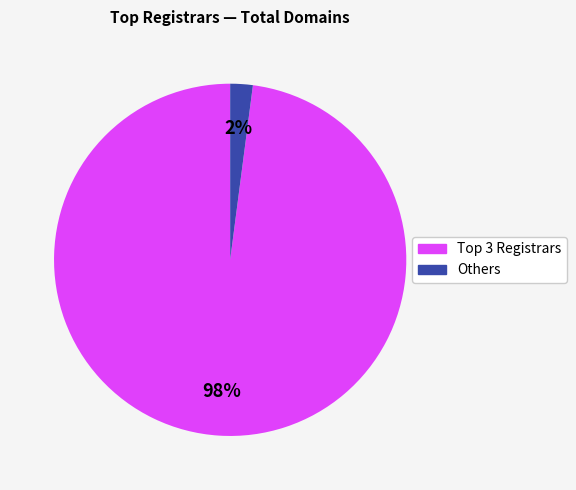

Does any single category account for the majority?

Yes